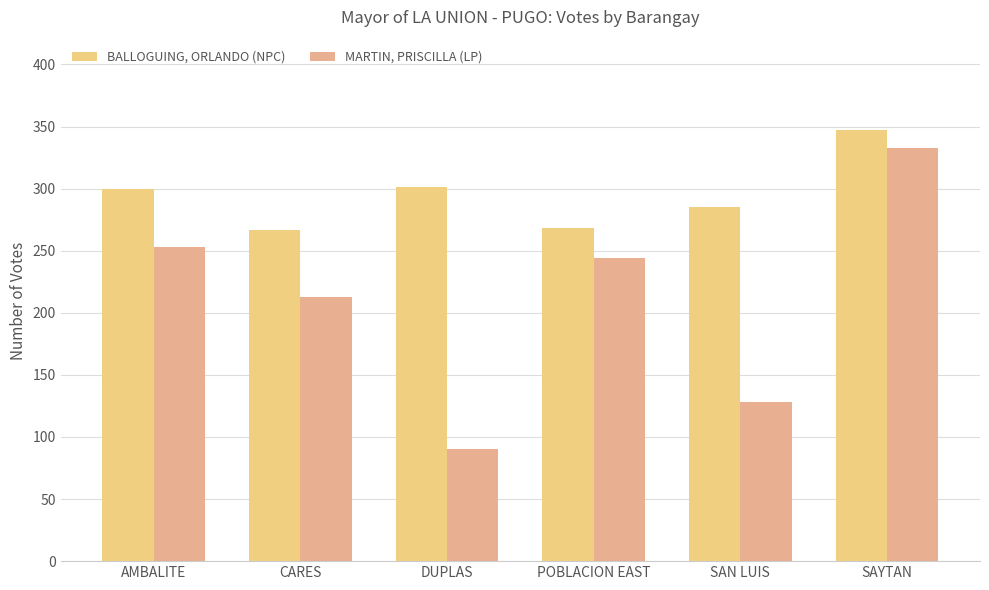

What is the sum of all MARTIN, PRISCILLA (LP) values?

1261